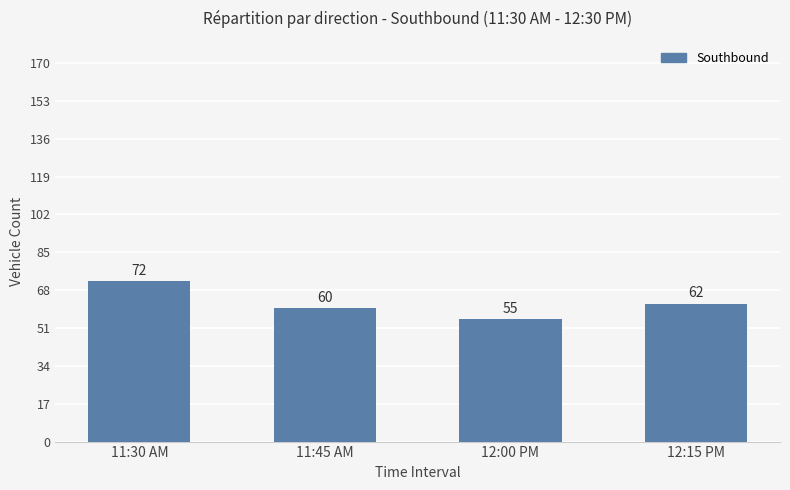

The chart shows a value of 72 at 11:30 AM. True or false?

True